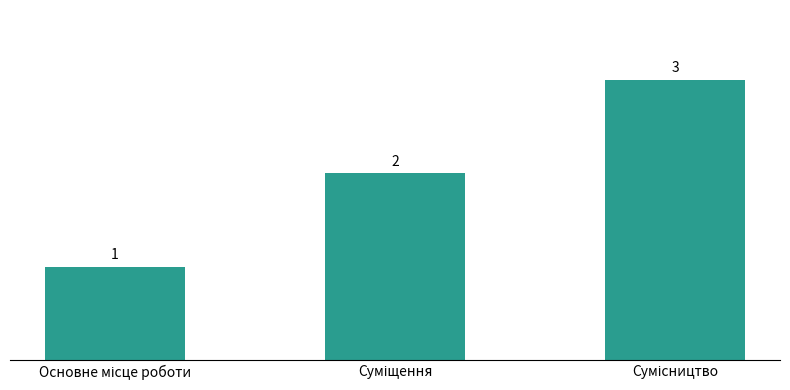

How many series are shown in this chart?

1